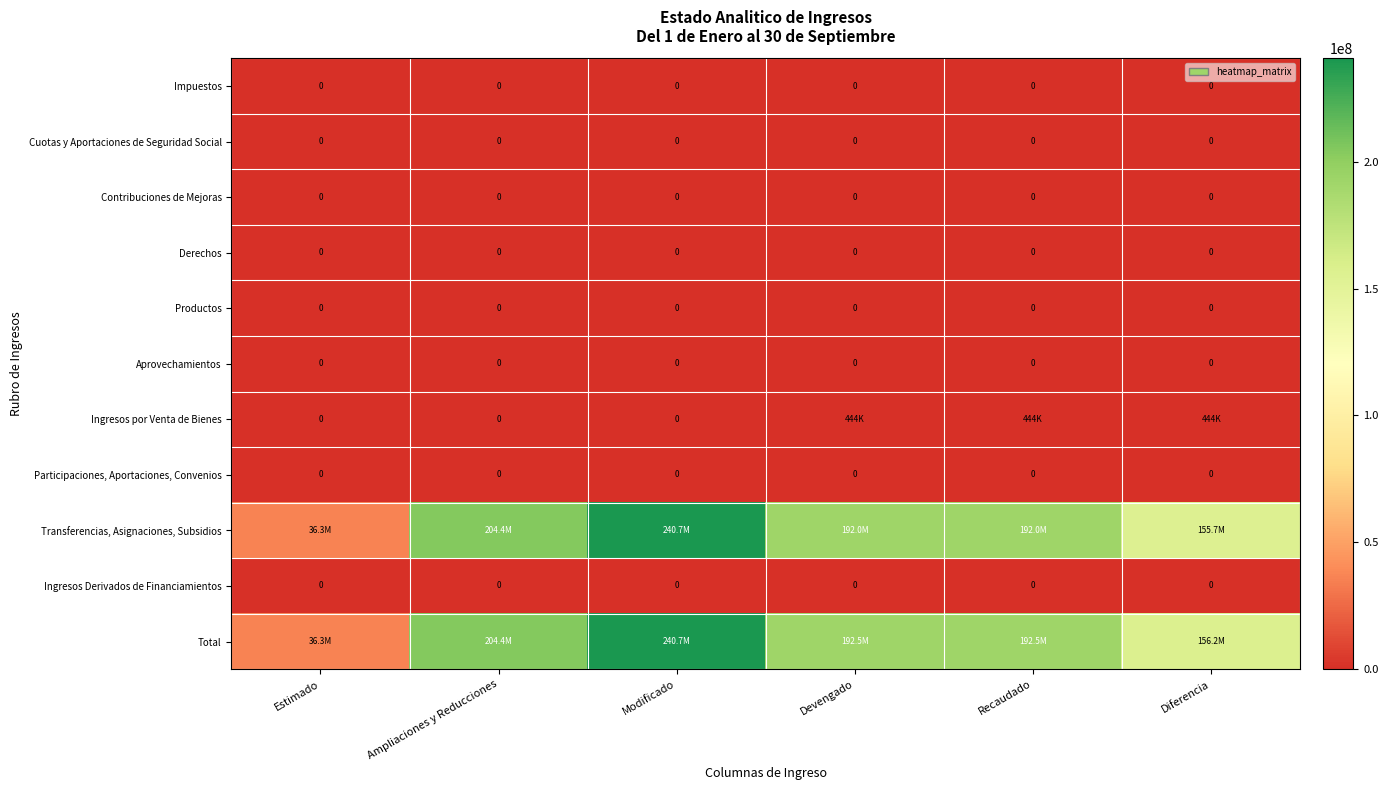

Rank the series at Diferencia from lowest to highest value.

Impuestos, Cuotas y Aportaciones de Seguridad Social, Contribuciones de Mejoras, Derechos, Productos, Aprovechamientos, Participaciones, Aportaciones, Convenios, Ingresos Derivados de Financiamientos, Ingresos por Venta de Bienes, Transferencias, Asignaciones, Subsidios, Total